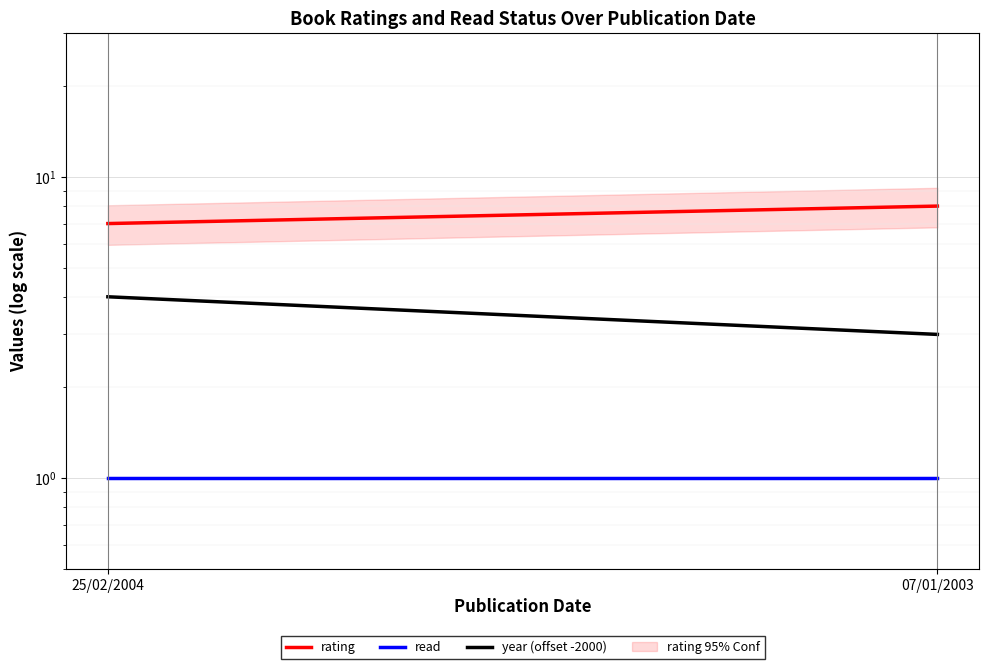

What is the label of the 2nd point from the right?

25/02/2004